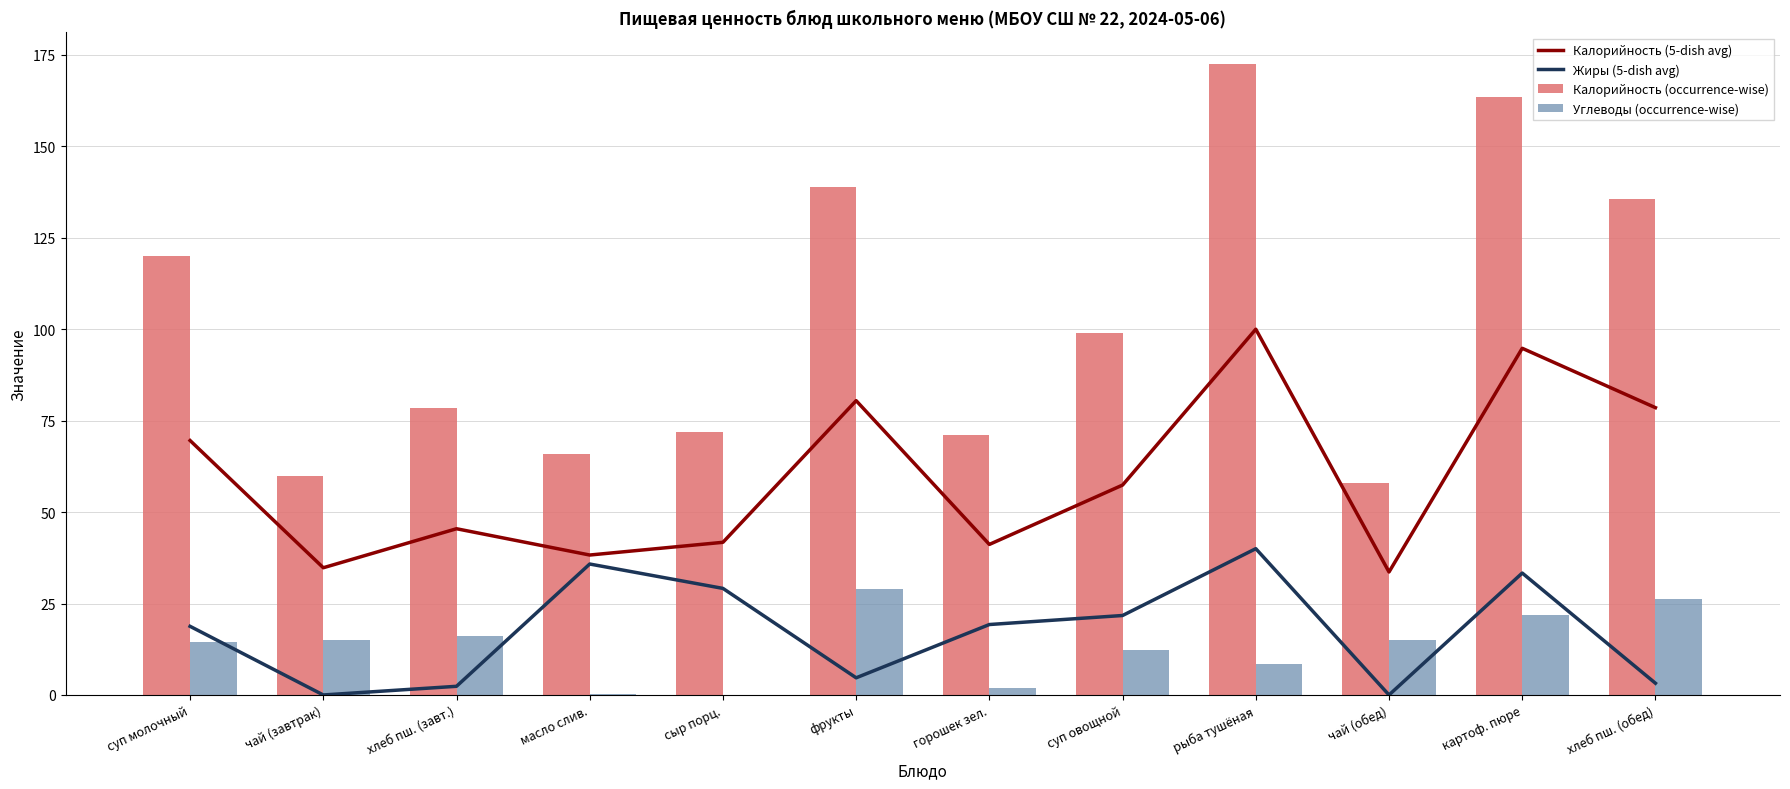

What is the difference between the highest and lowest values at картоф. пюре?

141.6